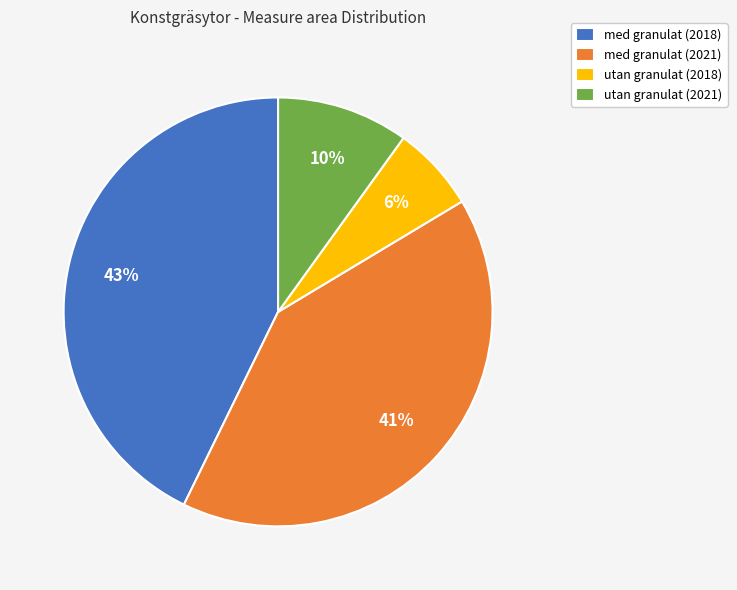

Combined, do utan granulat (2021) and med granulat (2018) account for over 50%?

Yes